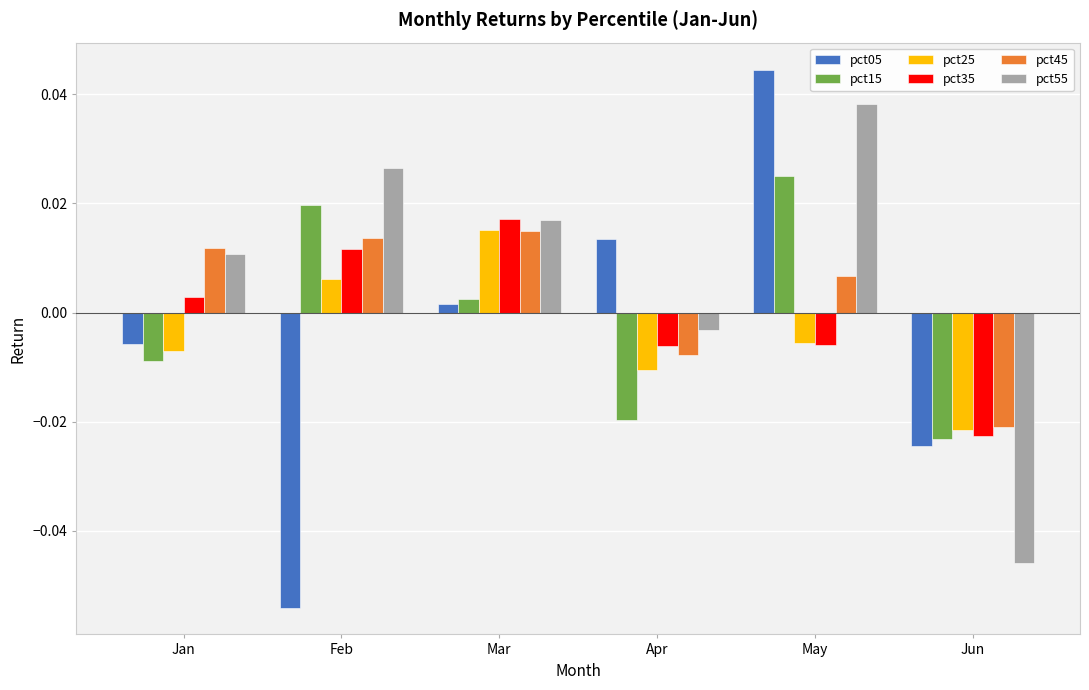

At which category is the sum across all series the highest?

May